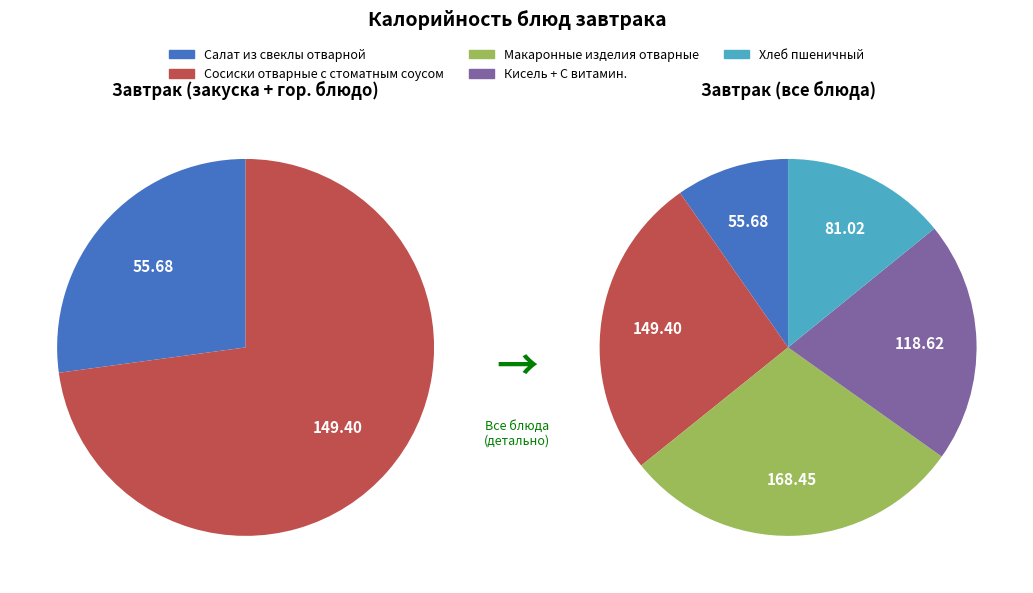

Is there any slice that represents more than half of the pie?

No